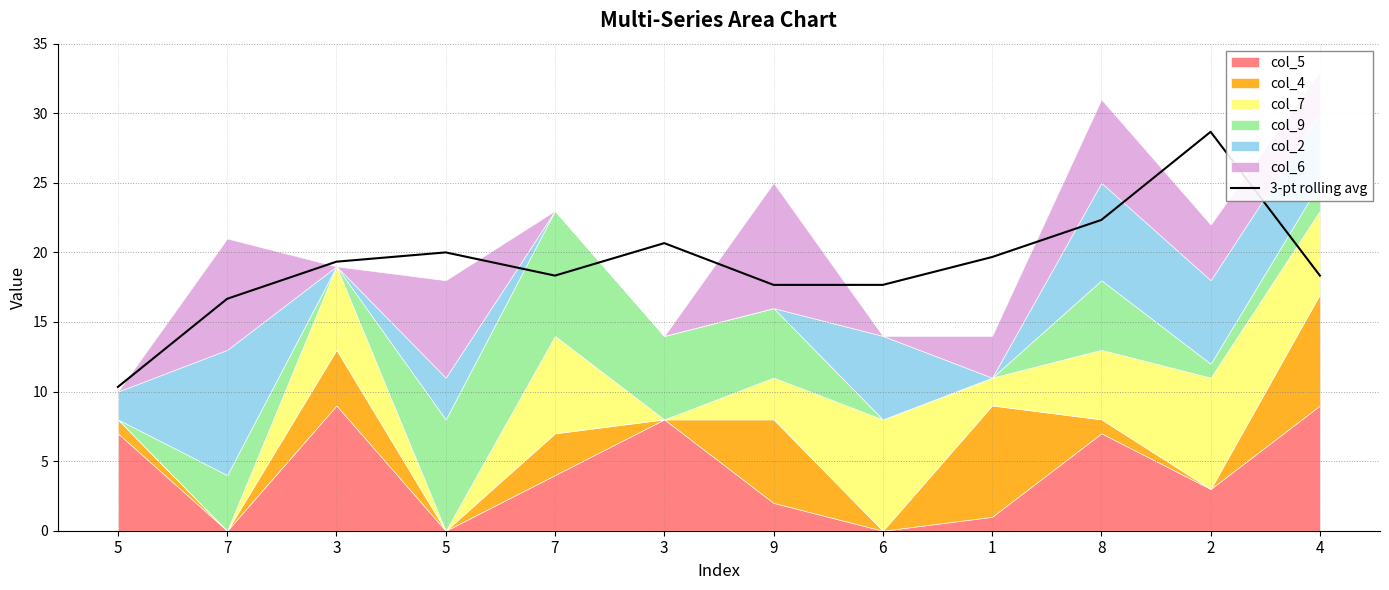

What is the difference between the values at 4 and 6?

0.7